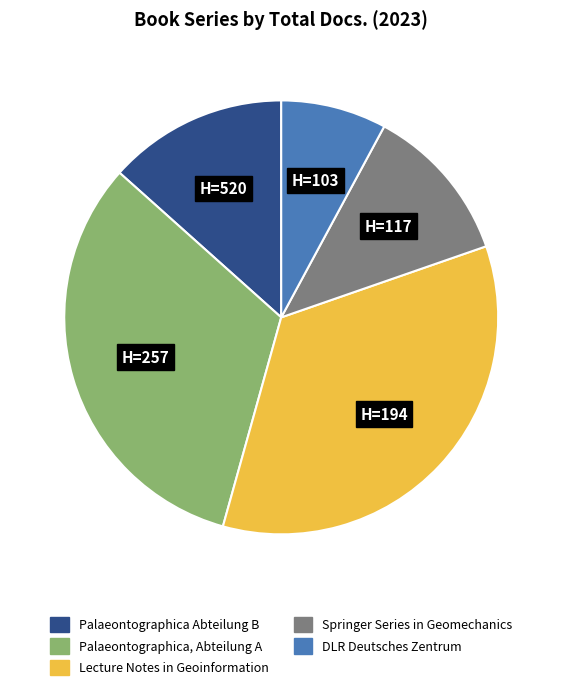

Does any single category account for the majority?

No